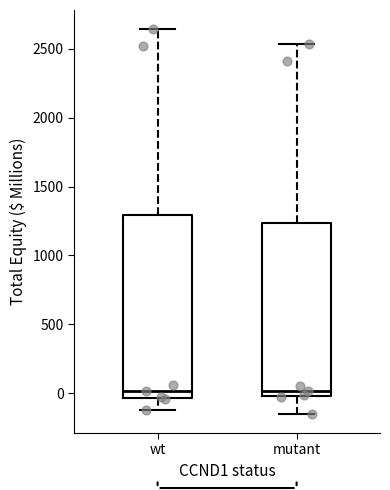

Reading left to right, transcribe this box plot: for each box, give where its median line is, the range the box spans, and where its two whiskers end, as read against the y-axis. The values are not printed on the chart, so give them approximately, as read against the axis.

wt: median 0, box -50 to 1300, whiskers -150 to 2650
mutant: median 0 (just above the box's lower edge), box 0 to 1250, whiskers -150 to 2550